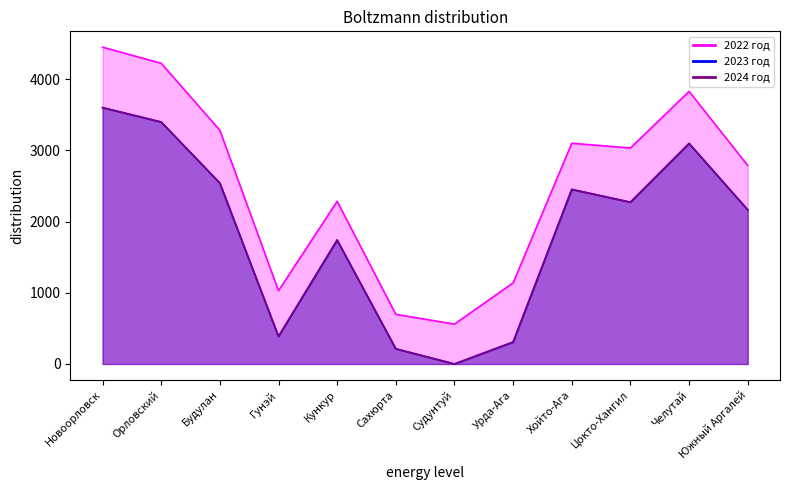

Is the value of 2024 год at Цокто-Хангил greater than the value of 2022 год at Судунтуй?

Yes